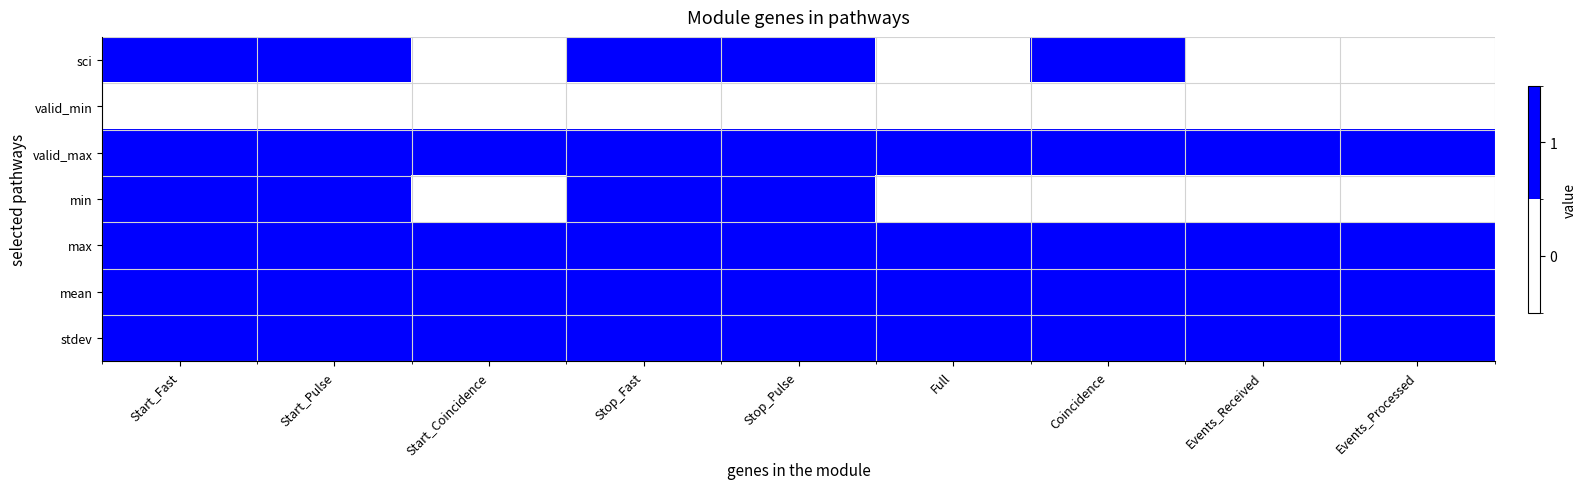

Reading right to left, what are all the values shown in this chart?

sci: Events_Processed=0	Events_Received=0	Coincidence=1	Full=0	Stop_Pulse=1	Stop_Fast=1	Start_Coincidence=0	Start_Pulse=1	Start_Fast=1
valid_min: Events_Processed=0	Events_Received=0	Coincidence=0	Full=0	Stop_Pulse=0	Stop_Fast=0	Start_Coincidence=0	Start_Pulse=0	Start_Fast=0
valid_max: Events_Processed=1	Events_Received=1	Coincidence=1	Full=1	Stop_Pulse=1	Stop_Fast=1	Start_Coincidence=1	Start_Pulse=1	Start_Fast=1
min: Events_Processed=0	Events_Received=0	Coincidence=0	Full=0	Stop_Pulse=1	Stop_Fast=1	Start_Coincidence=0	Start_Pulse=1	Start_Fast=1
max: Events_Processed=1	Events_Received=1	Coincidence=1	Full=1	Stop_Pulse=1	Stop_Fast=1	Start_Coincidence=1	Start_Pulse=1	Start_Fast=1
mean: Events_Processed=1	Events_Received=1	Coincidence=1	Full=1	Stop_Pulse=1	Stop_Fast=1	Start_Coincidence=1	Start_Pulse=1	Start_Fast=1
stdev: Events_Processed=1	Events_Received=1	Coincidence=1	Full=1	Stop_Pulse=1	Stop_Fast=1	Start_Coincidence=1	Start_Pulse=1	Start_Fast=1